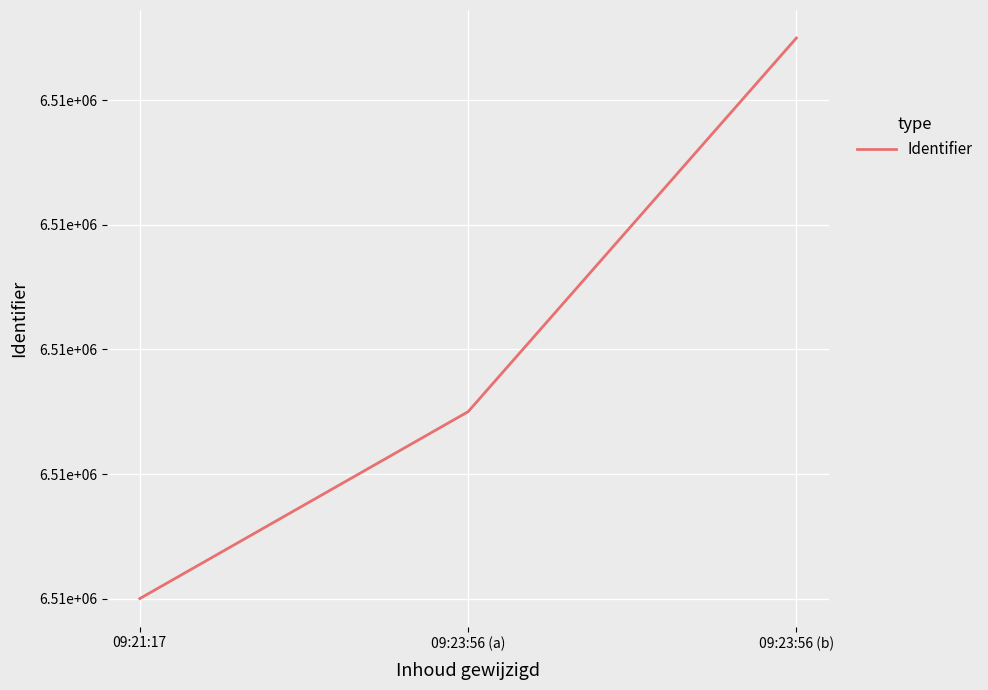

Count the values in the range 6508762 to 6508771.

3